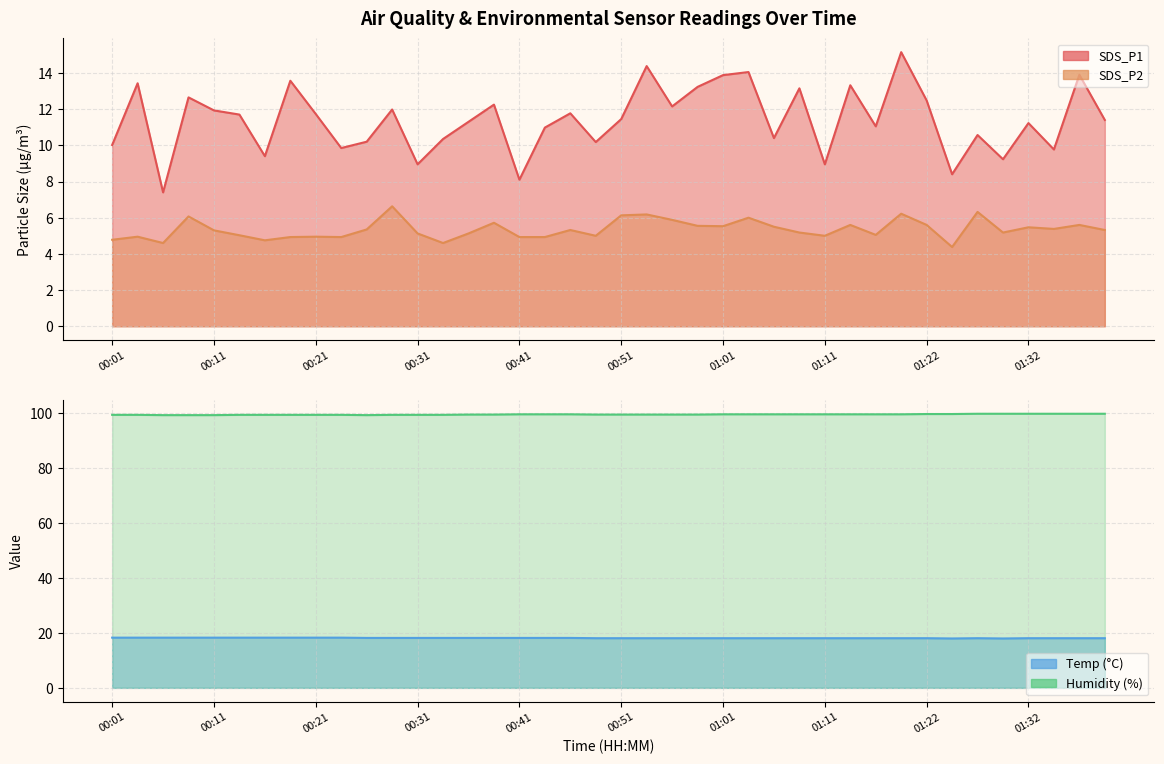

At which category is the sum across all series the highest?

01:19